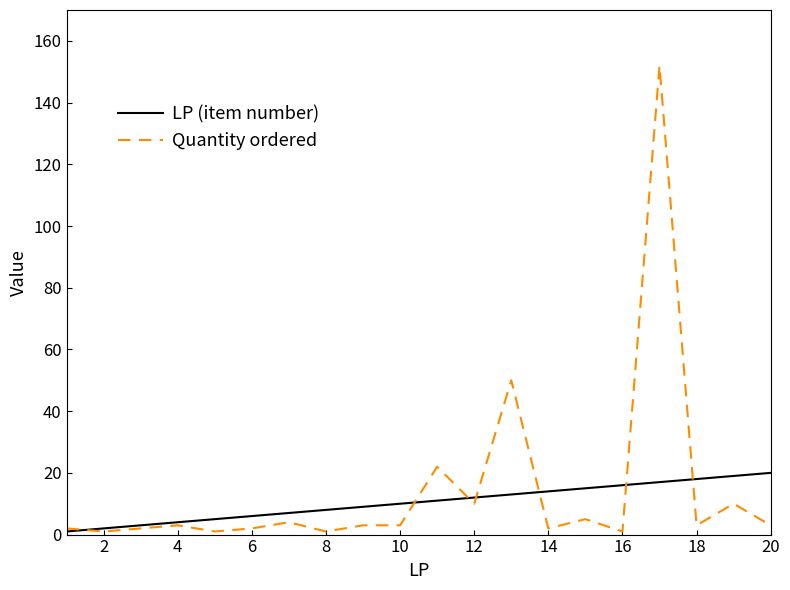

What is the difference between the maximum and minimum values in the LP (item number) series?

19